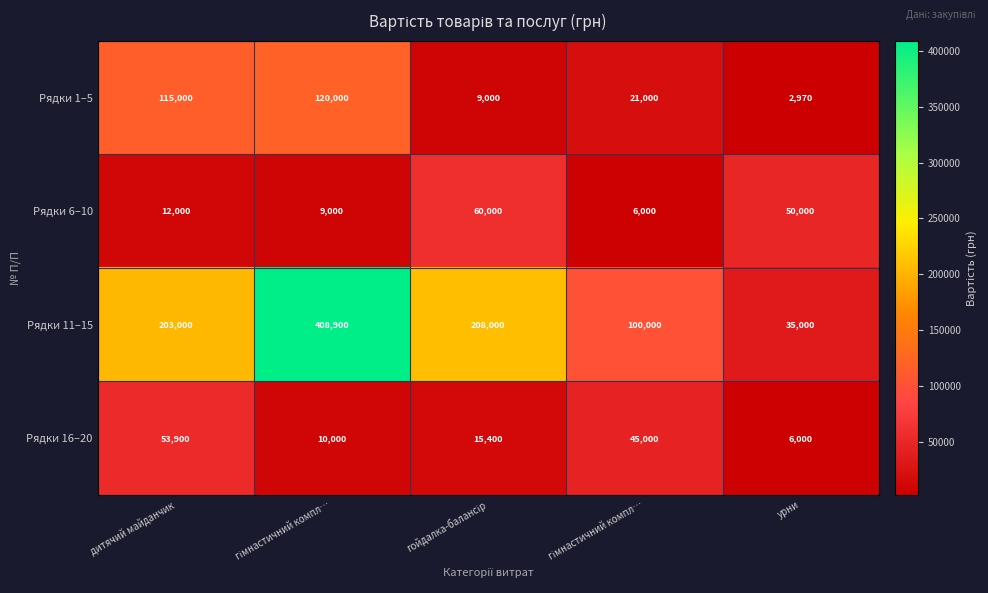

What is the total value across all series at гімнастичний компл…?

547900